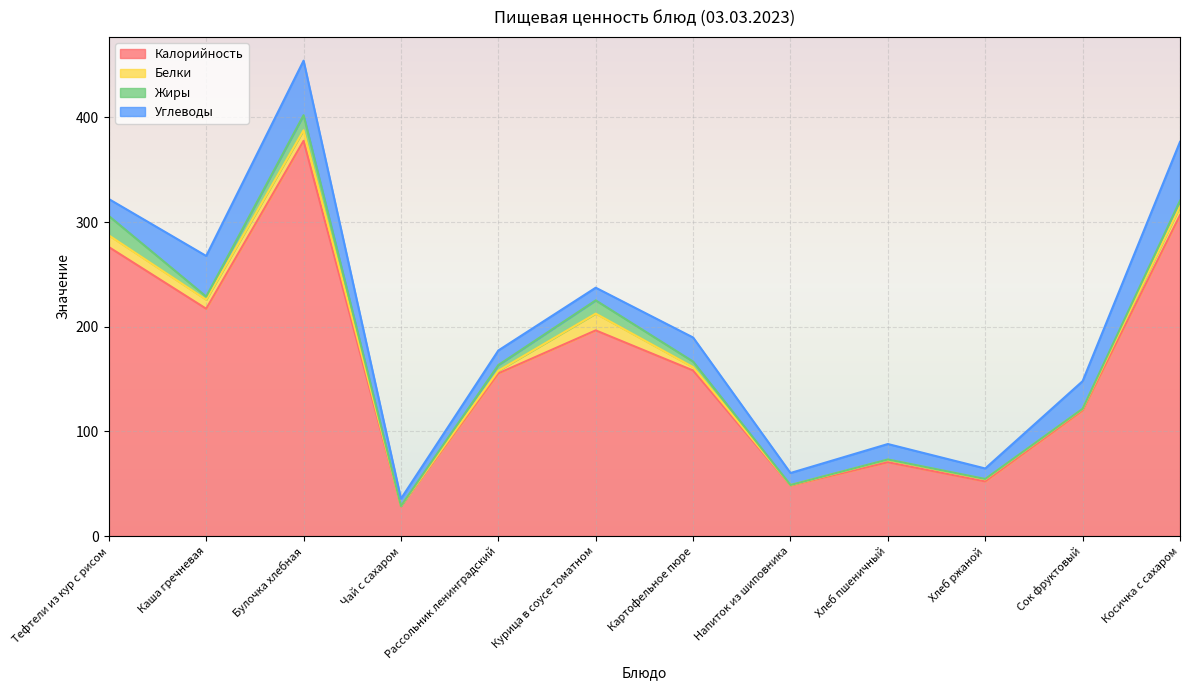

The Жиры series shows 0.2 at Хлеб пшеничный. True or false?

False